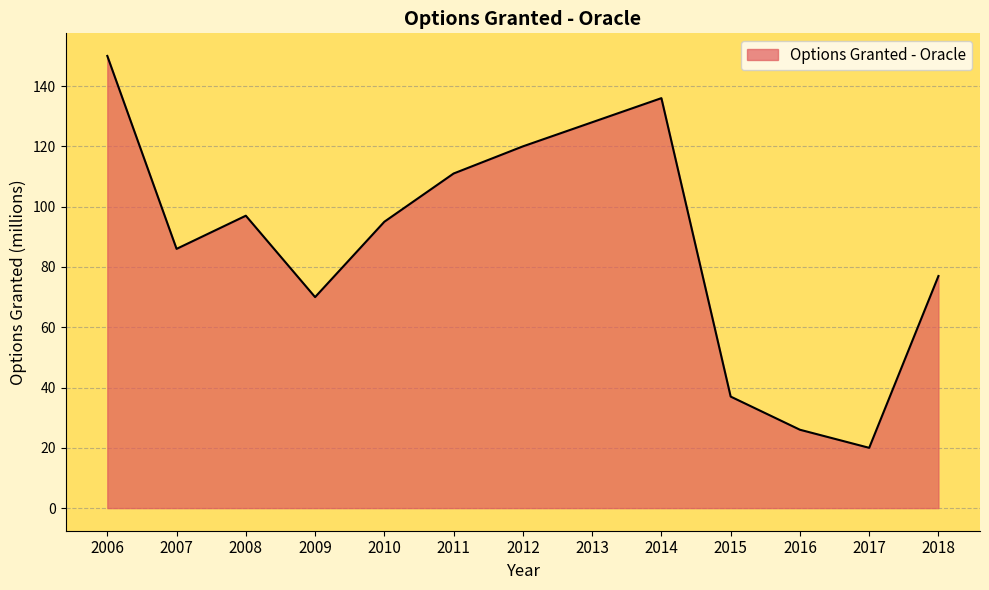

The value at 2009 is 70. True or false?

True